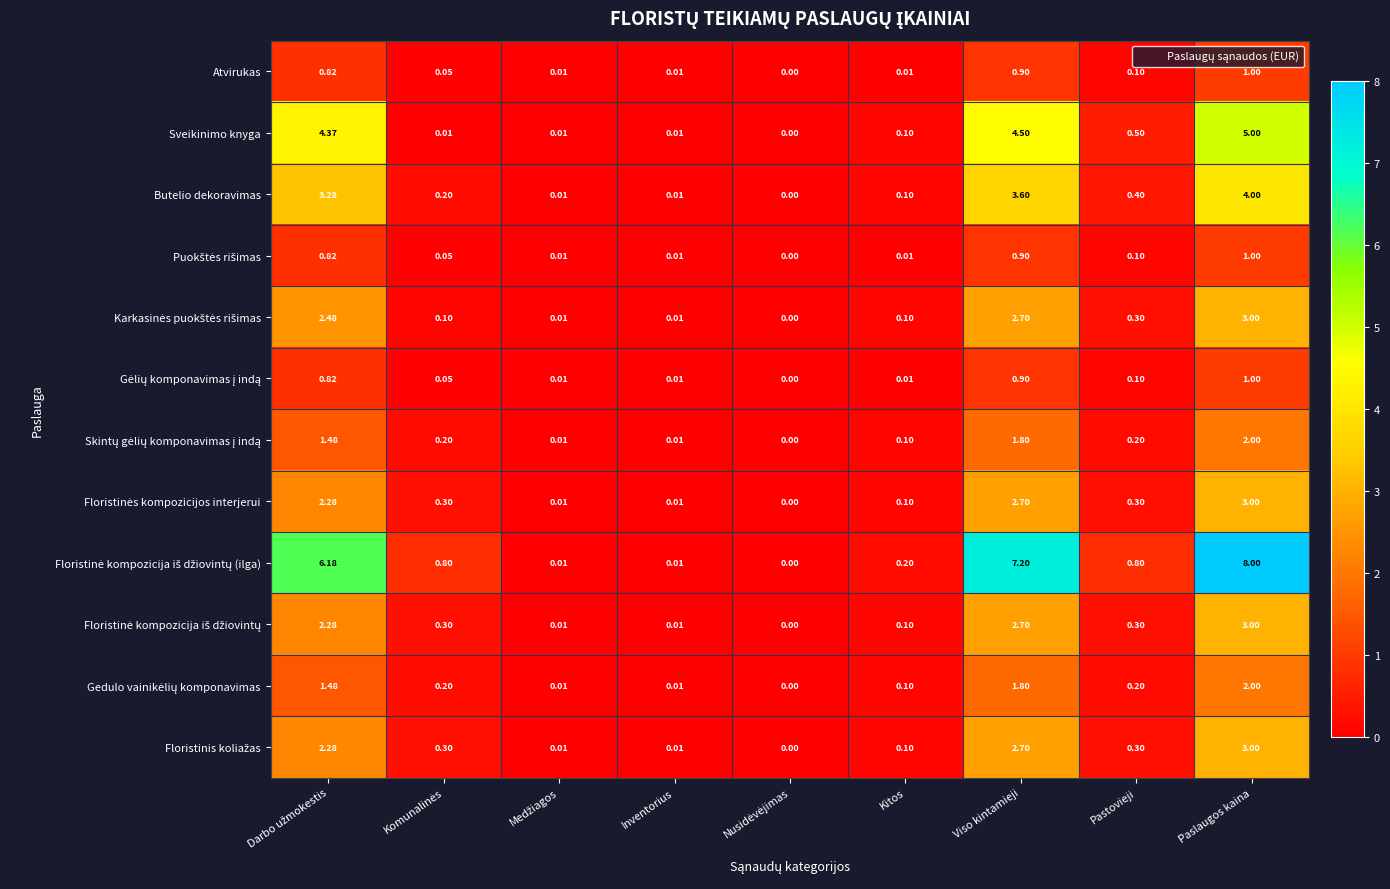

At which label does Atvirukas reach its peak?

Paslaugos kaina